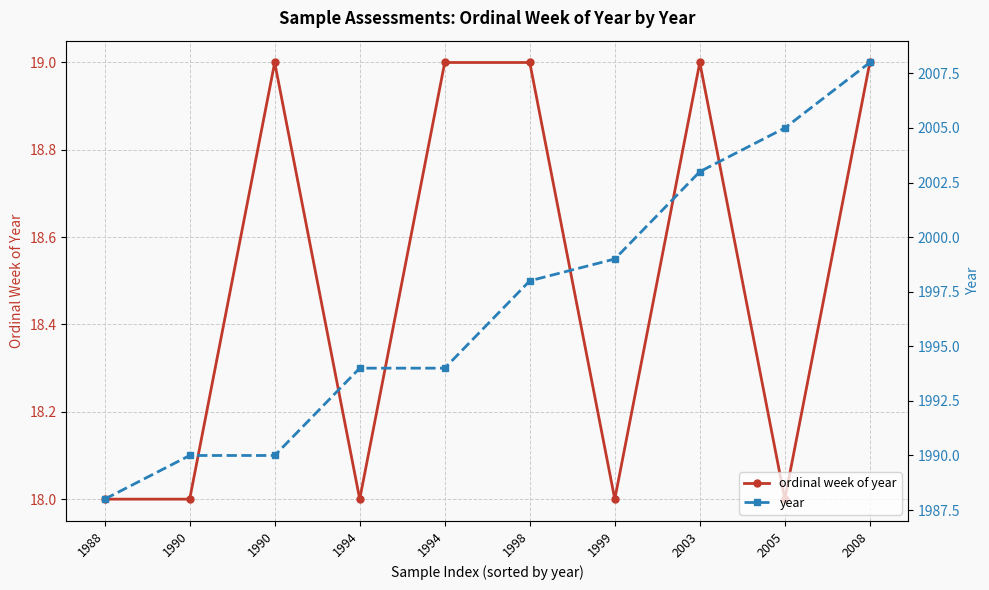

At which category is the sum across all series the highest?

2008